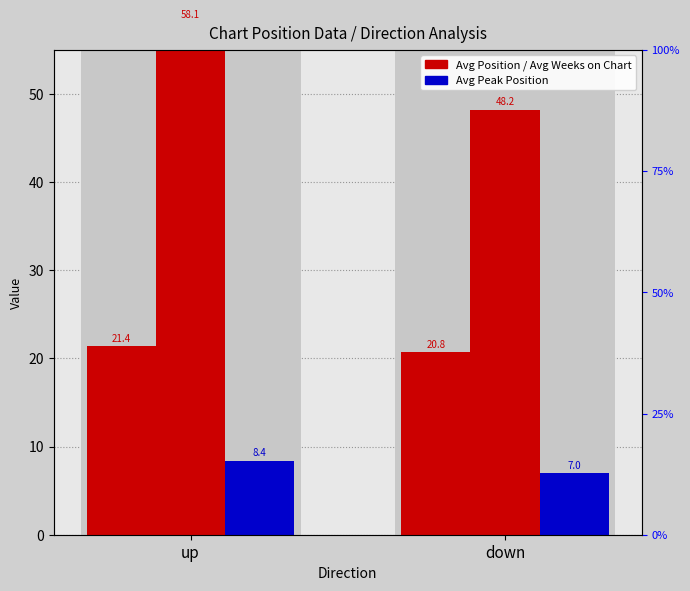

Read the Avg Position value at down.

20.8